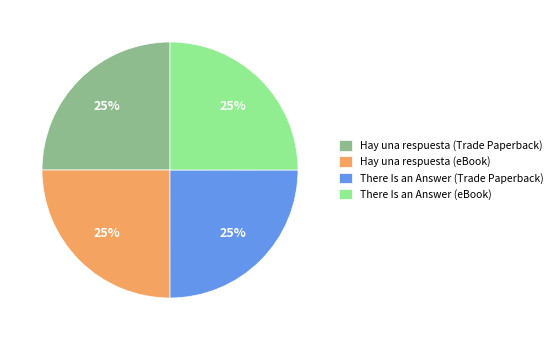

Does any single category account for the majority?

No